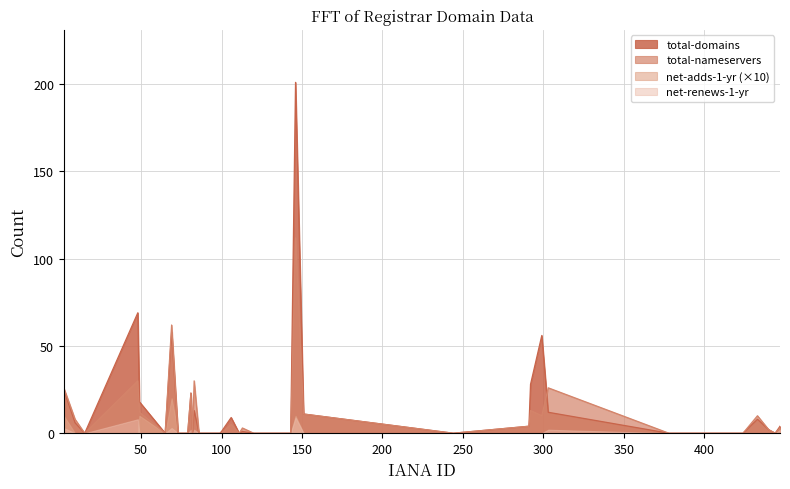

What is the maximum value for total-domains?

201